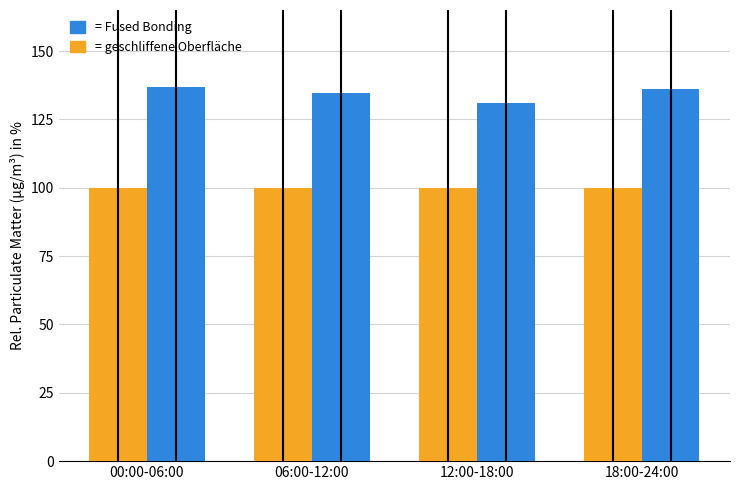

What is the total value across all series at 18:00-24:00?

236.0